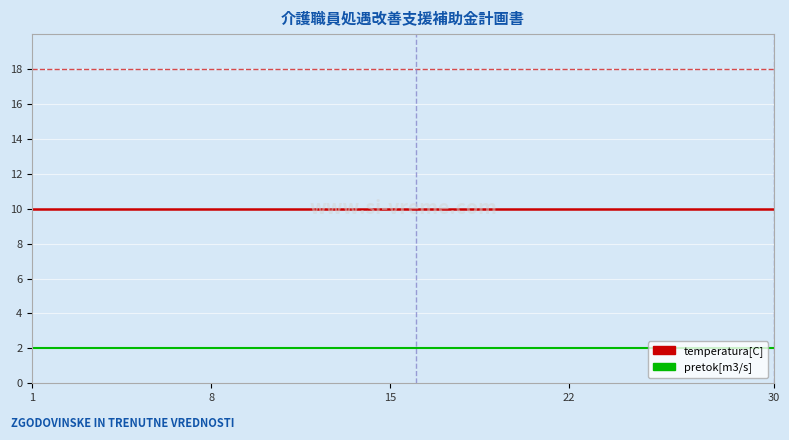

Rank the series by their average value, from highest to lowest.

temperatura[C], pretok[m3/s]